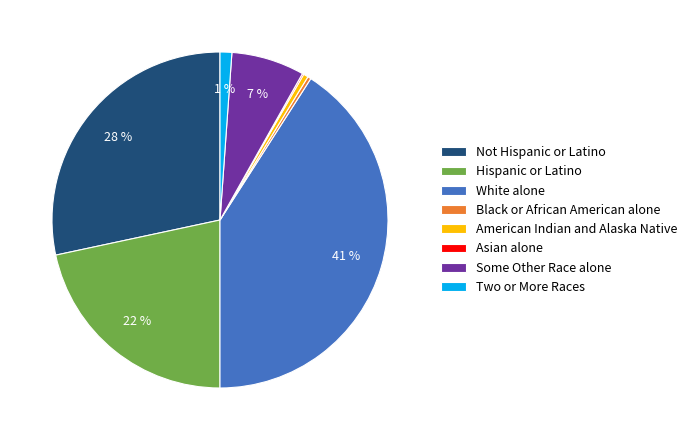

To the nearest percent, what is the difference between the White alone and Some Other Race alone slice percentages?

34%